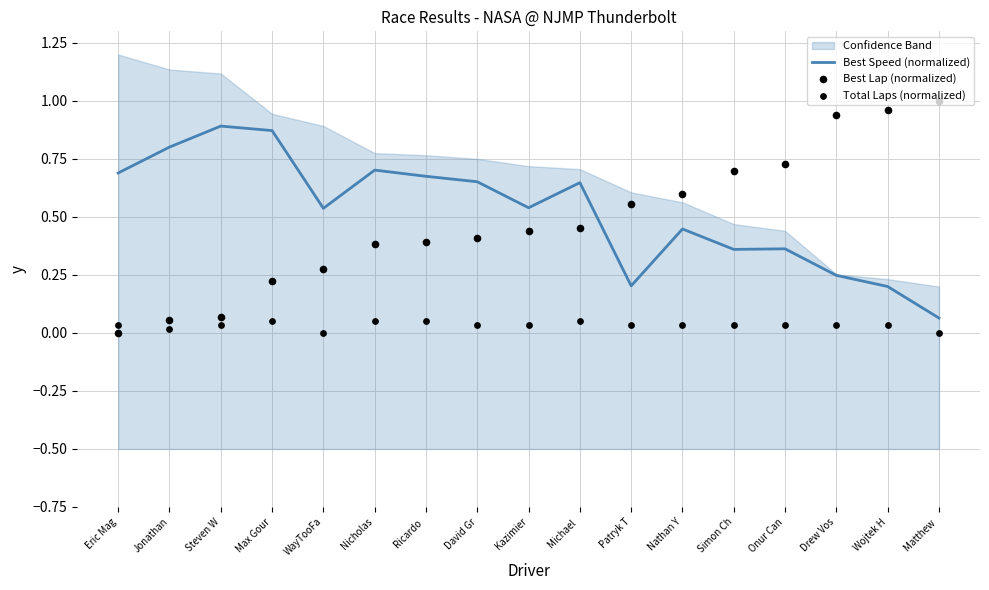

Which series has the largest total across all categories?

Best Speed (normalized)